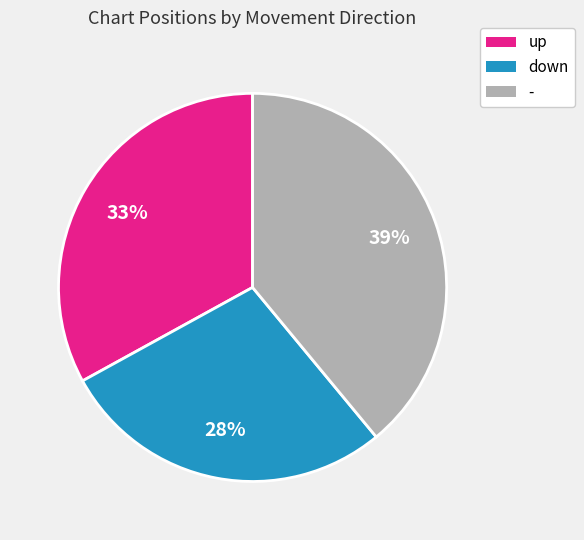

Which slice is the smallest?

down